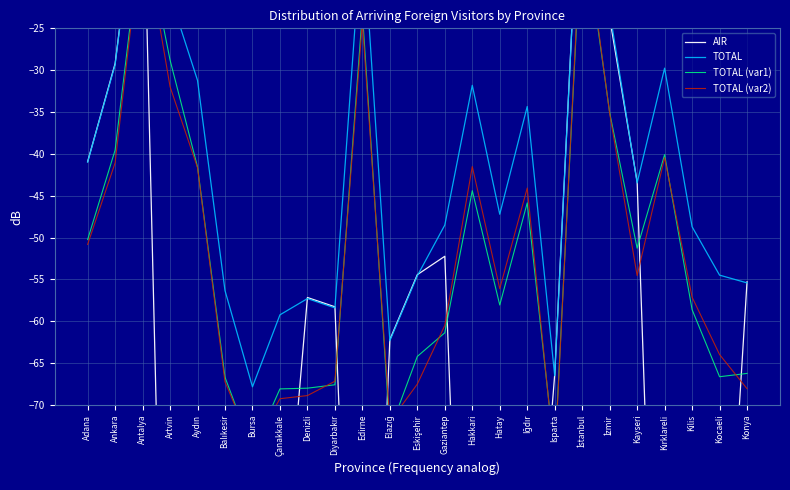

Is this an area chart (filled region under the line)?

No